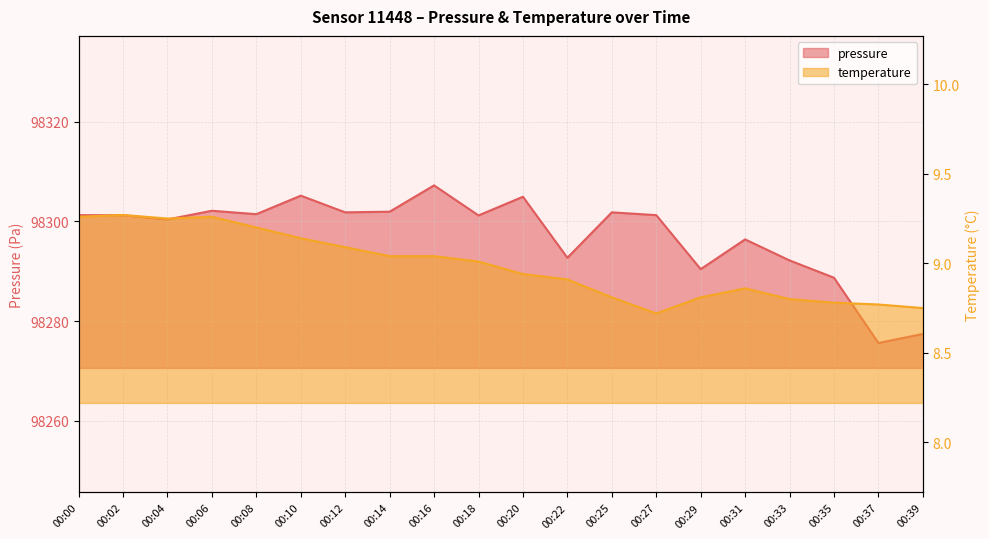

At which category is the sum across all series the highest?

00:16